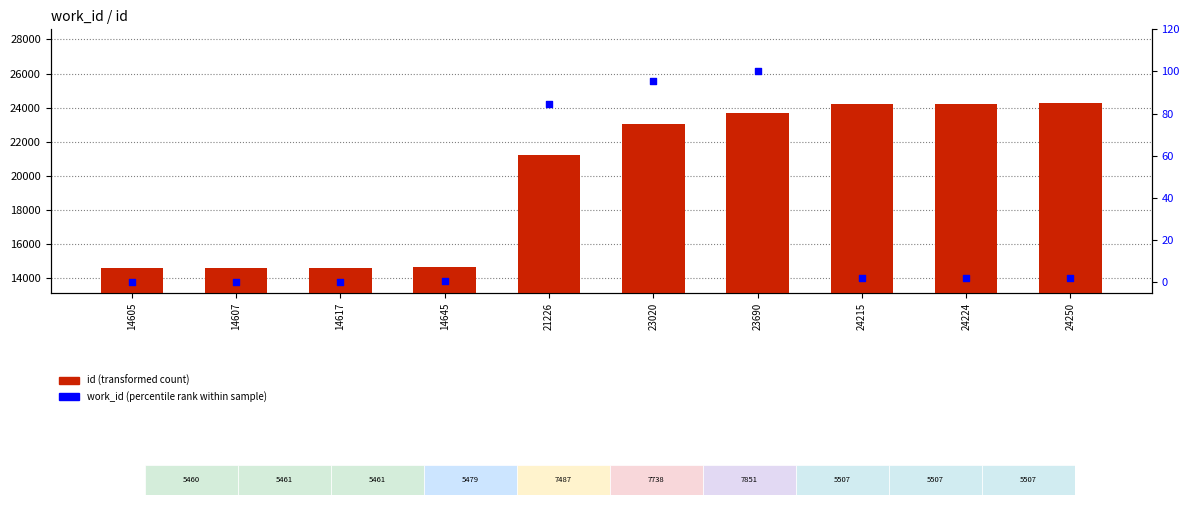

What is the total value across all series at 14607?

14607.0